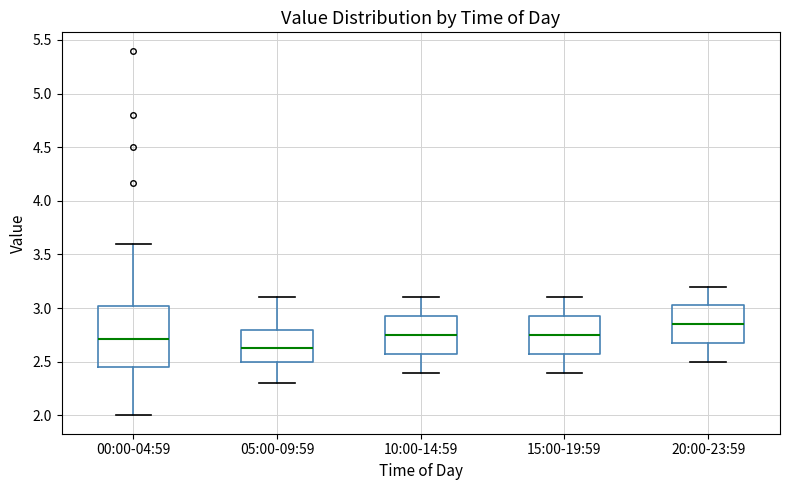

Comparing the boxes themselves (not the whiskers), which one is the tallest?

00:00-04:59